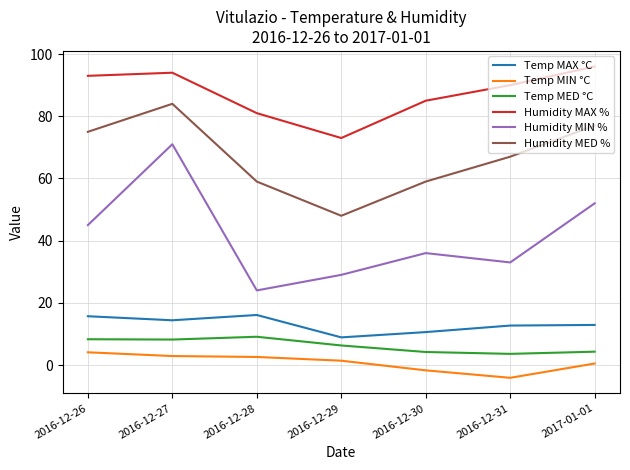

Which label corresponds to the smallest value in the chart?

2016-12-31